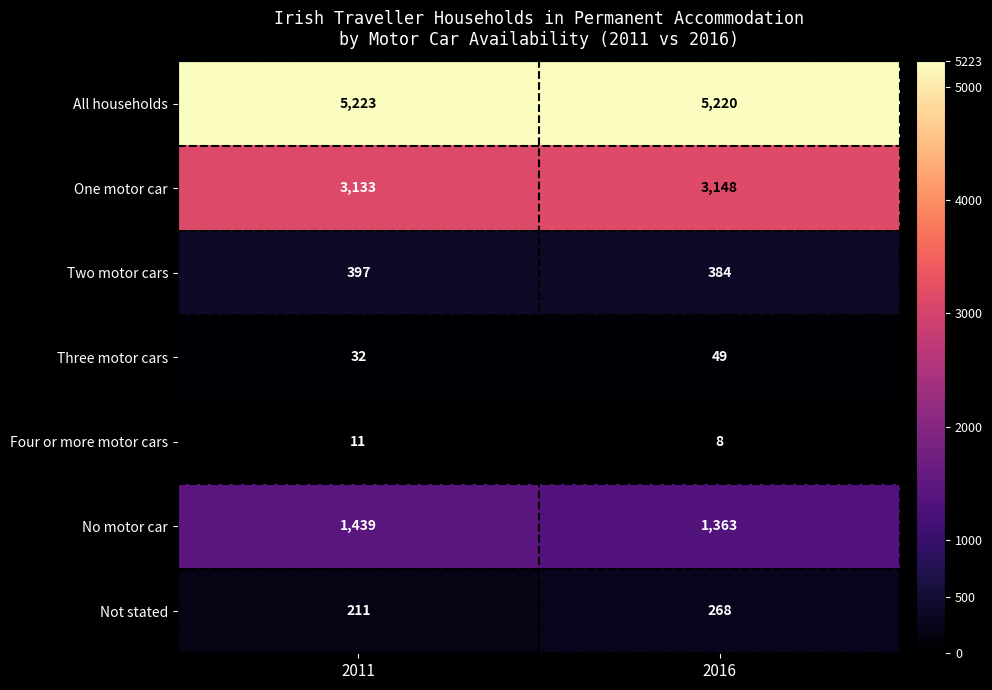

Which series has the largest range (max minus min)?

No motor car